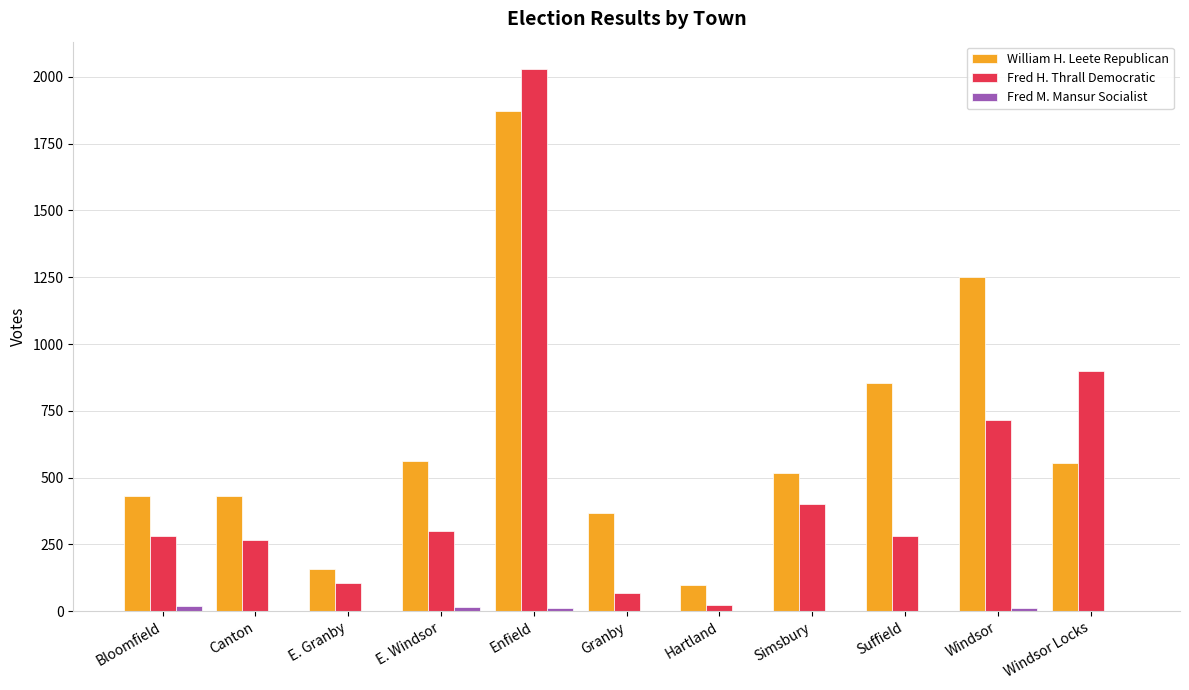

How many series are shown in this chart?

3